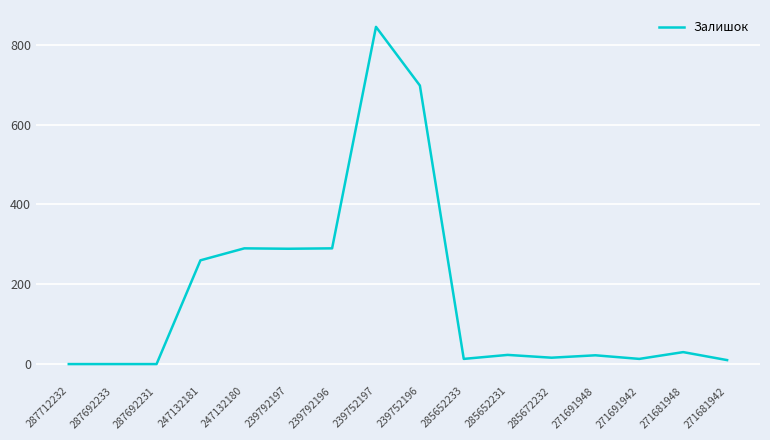

True or false: the data shows 296 at 287692231.

False